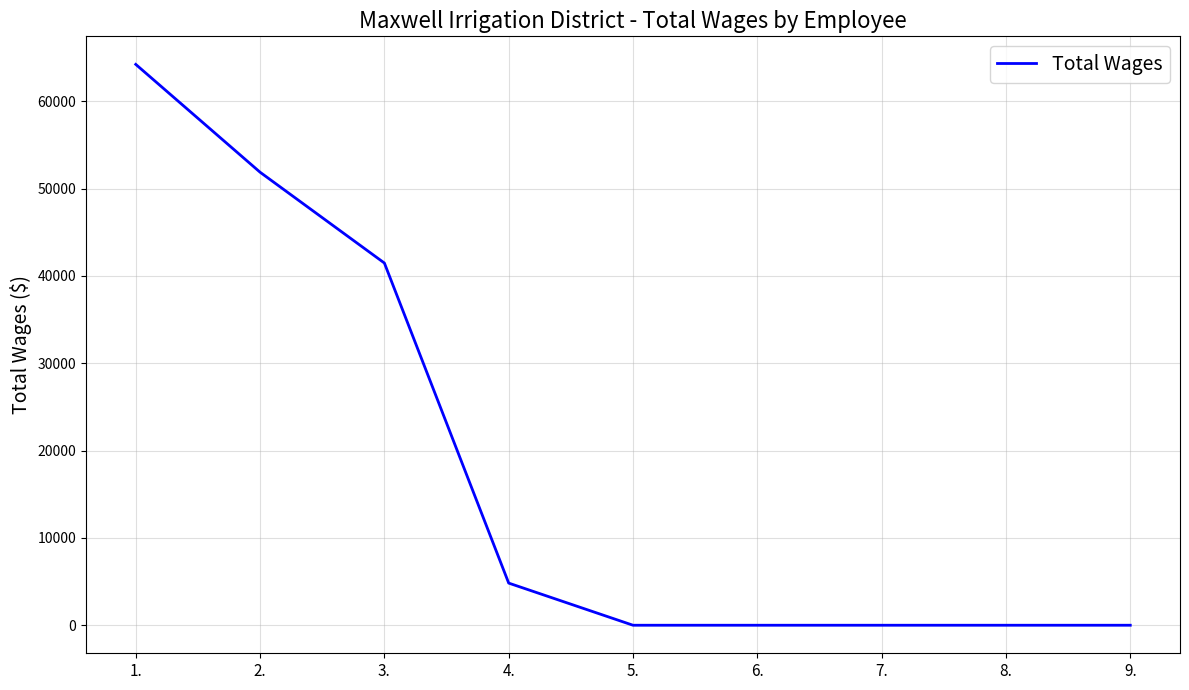

Where is the data nearest to the value 32114?

3.